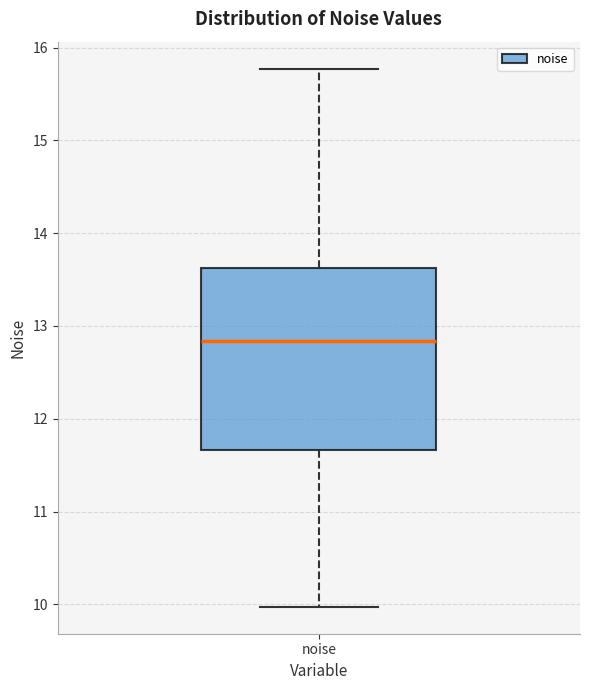

Transcribe this box plot: give where the median line is, the range the box spans, and where the two whiskers end, as read against the y-axis. The values are not printed on the chart, so give them approximately, as read against the axis.

median 12.8, box 11.7 to 13.6, whiskers 10.0 to 15.8